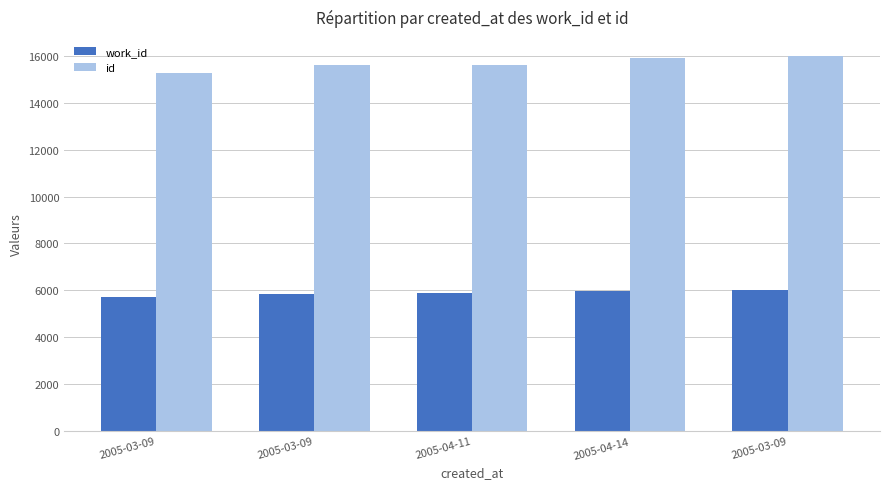

What is the label of the 3rd bar from the left?

2005-04-11